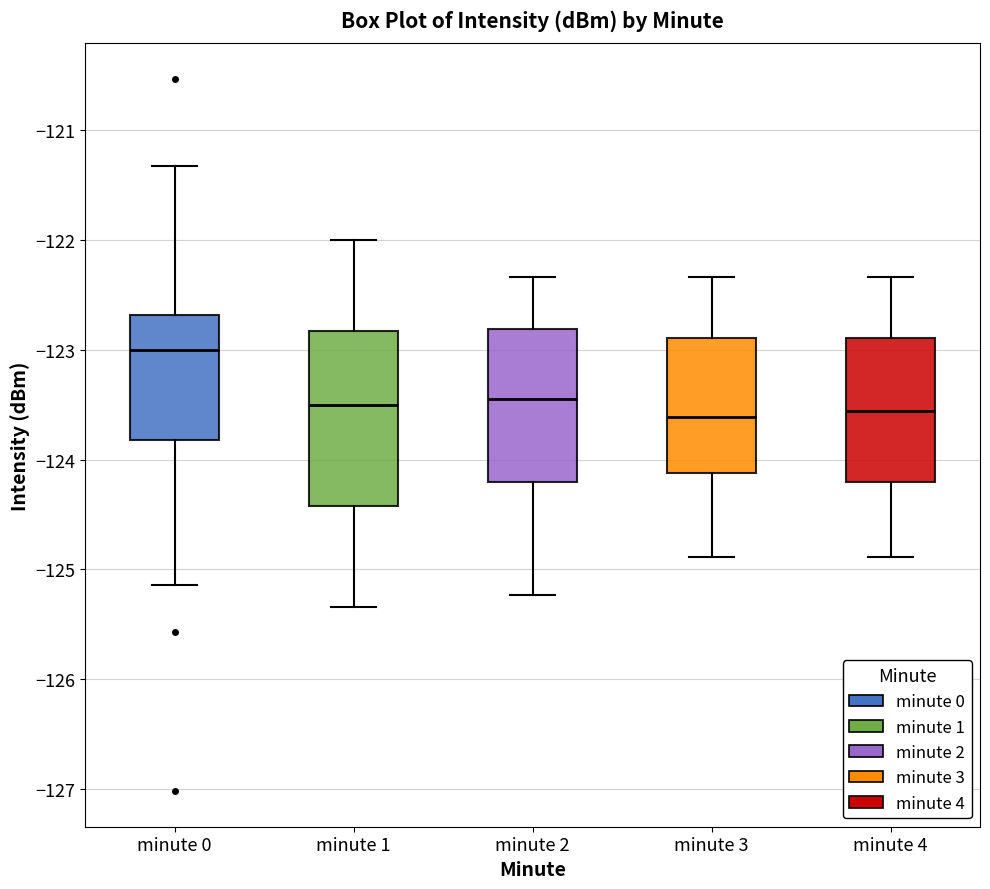

Which box is the tallest, from its lower edge to its upper edge?

minute 1